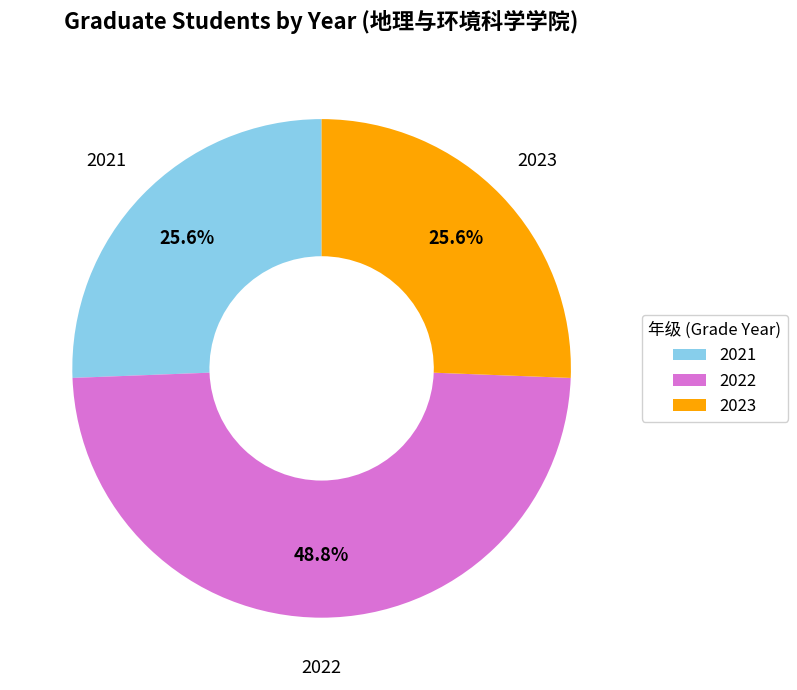

Approximately how many times larger is the value at 2022 compared to 2023?

1.9